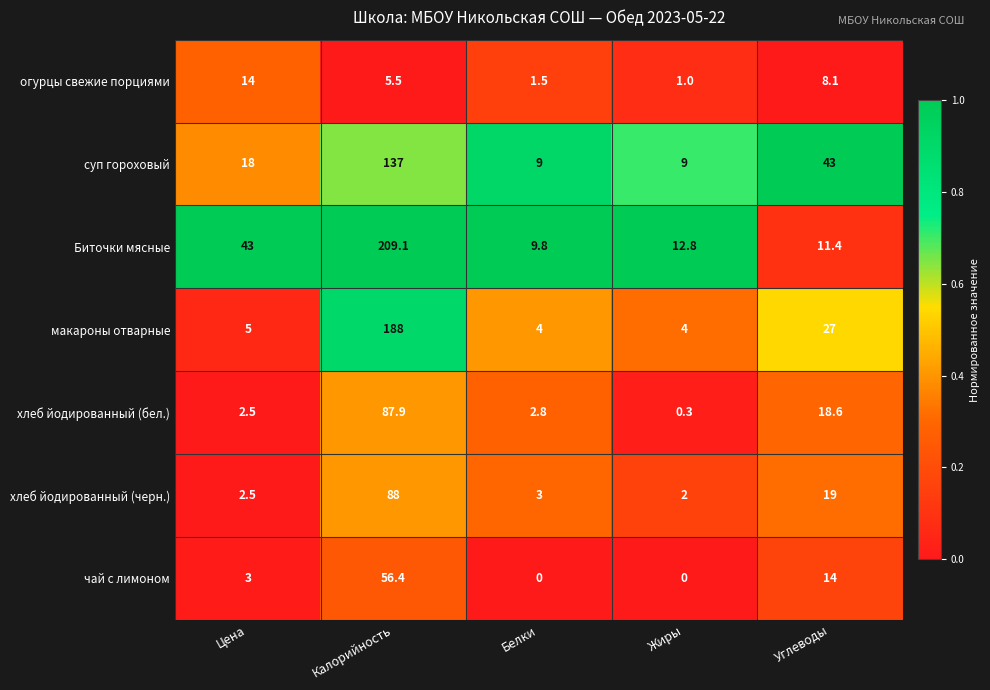

Between Калорийность and Белки, which series saw the biggest shift?

Биточки мясные